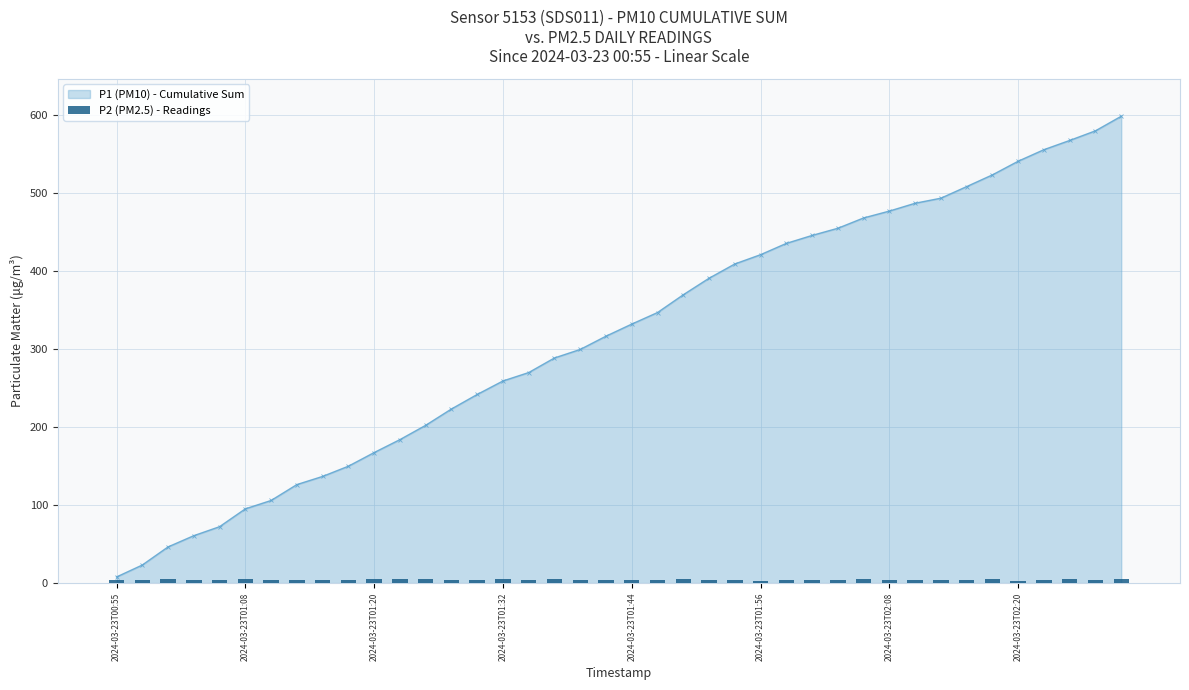

At which label does P1 (PM10) - Cumulative Sum reach its minimum?

2024-03-23T00:55